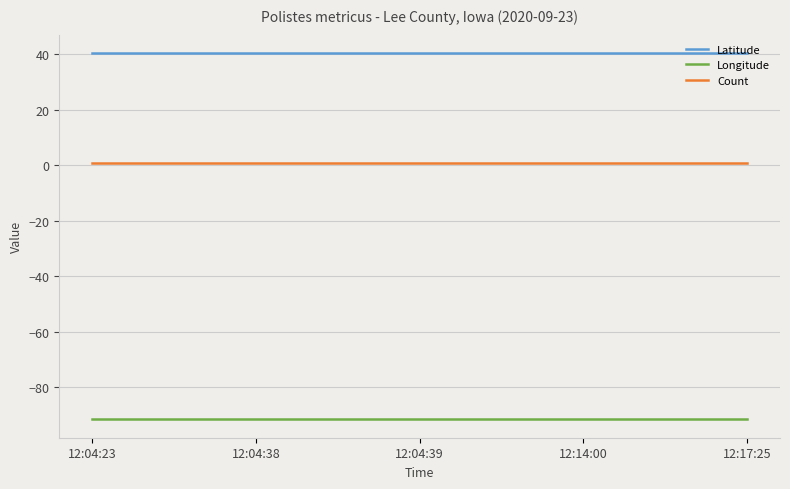

Which series has the largest total across all categories?

Latitude